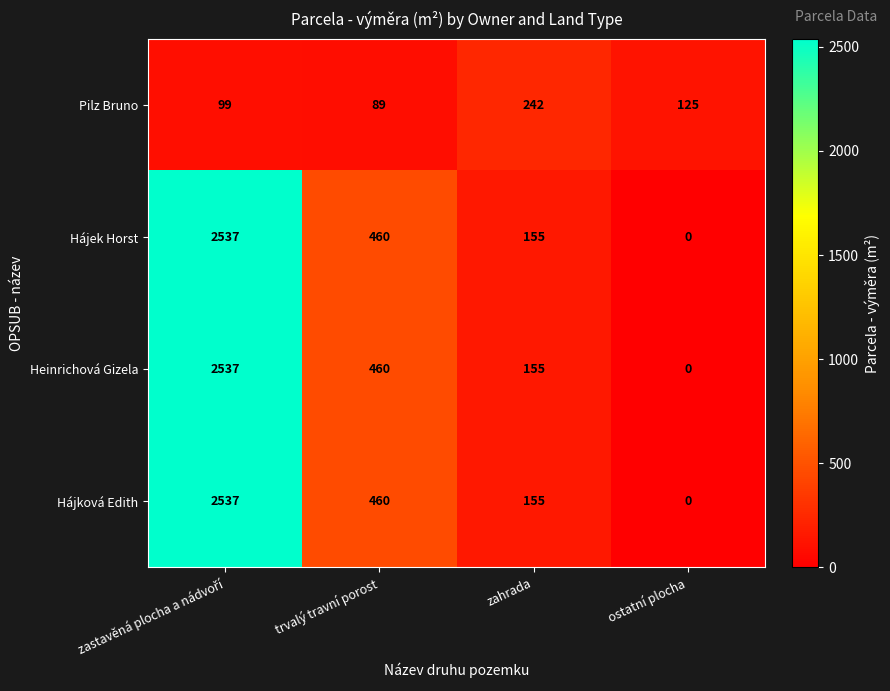

What is the difference between the maximum and minimum values in the Hájek Horst series?

2537